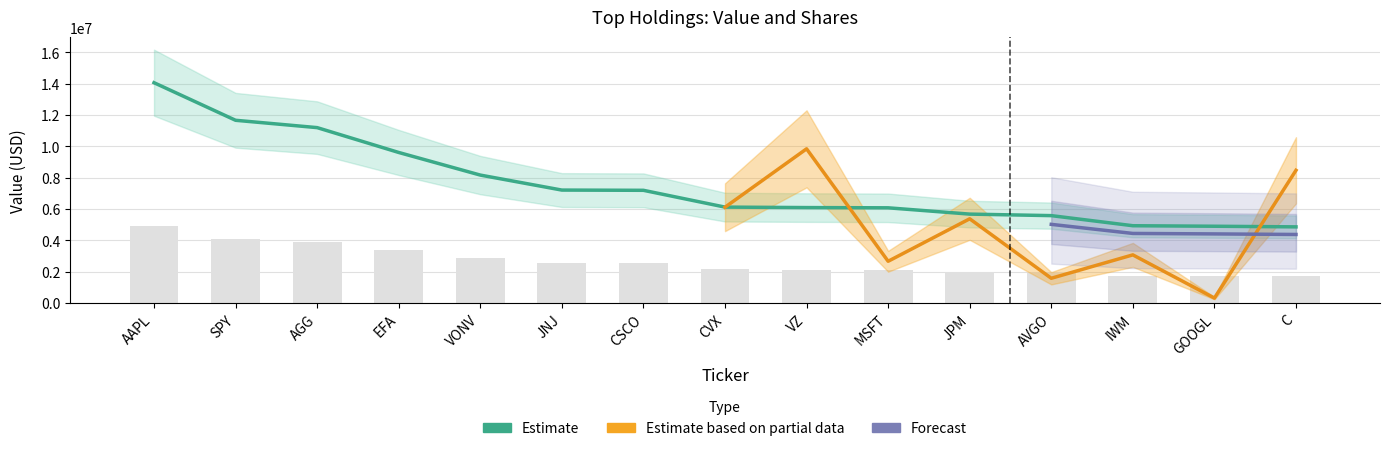

Is it true that the value at GOOGL is 8099079?

False